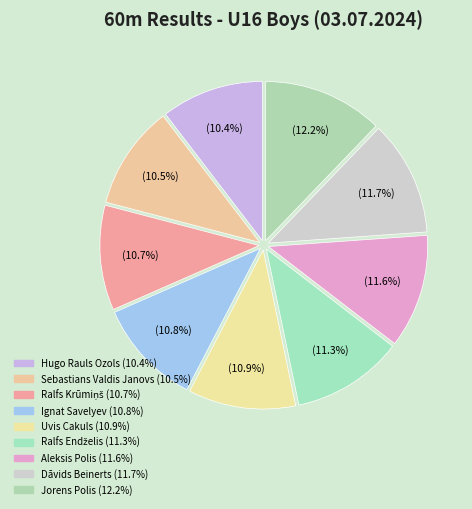

What percentage is the Dāvids Beinerts slice, to the nearest percent?

12%